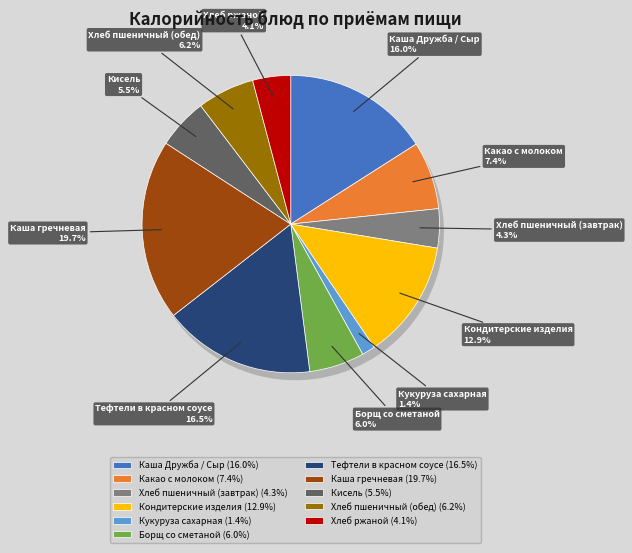

What is the largest slice in the pie chart?

Каша гречневая